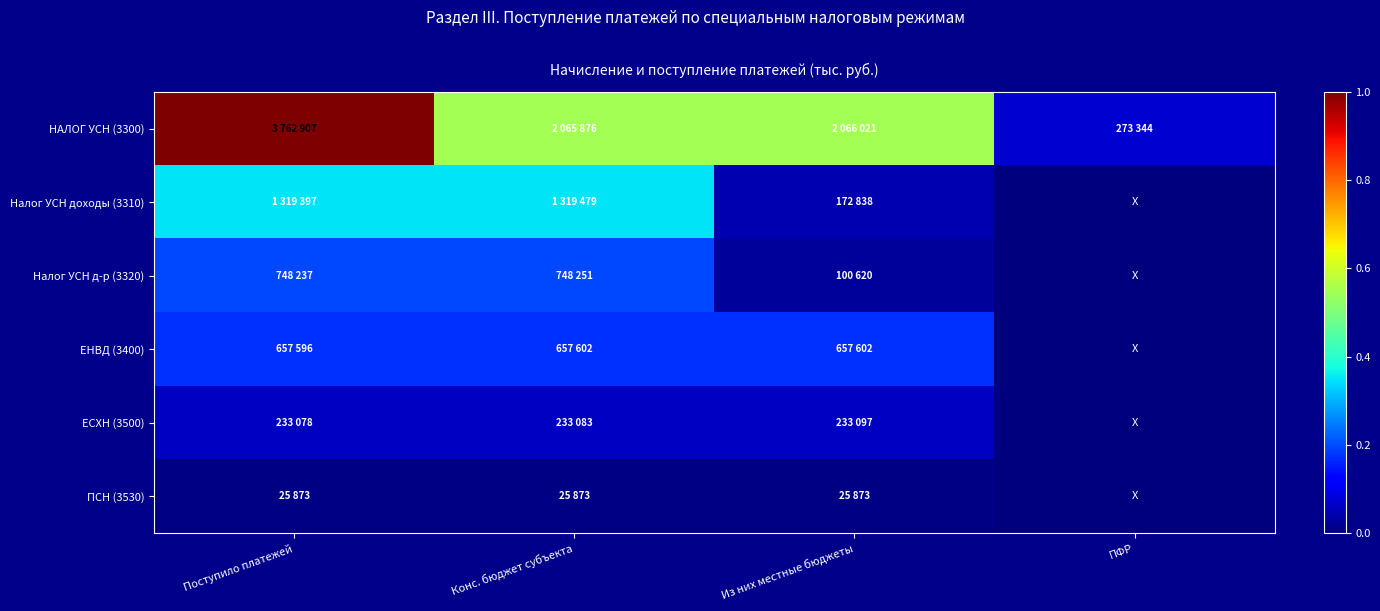

Which series has the largest total across all categories?

НАЛОГ УСН (3300)